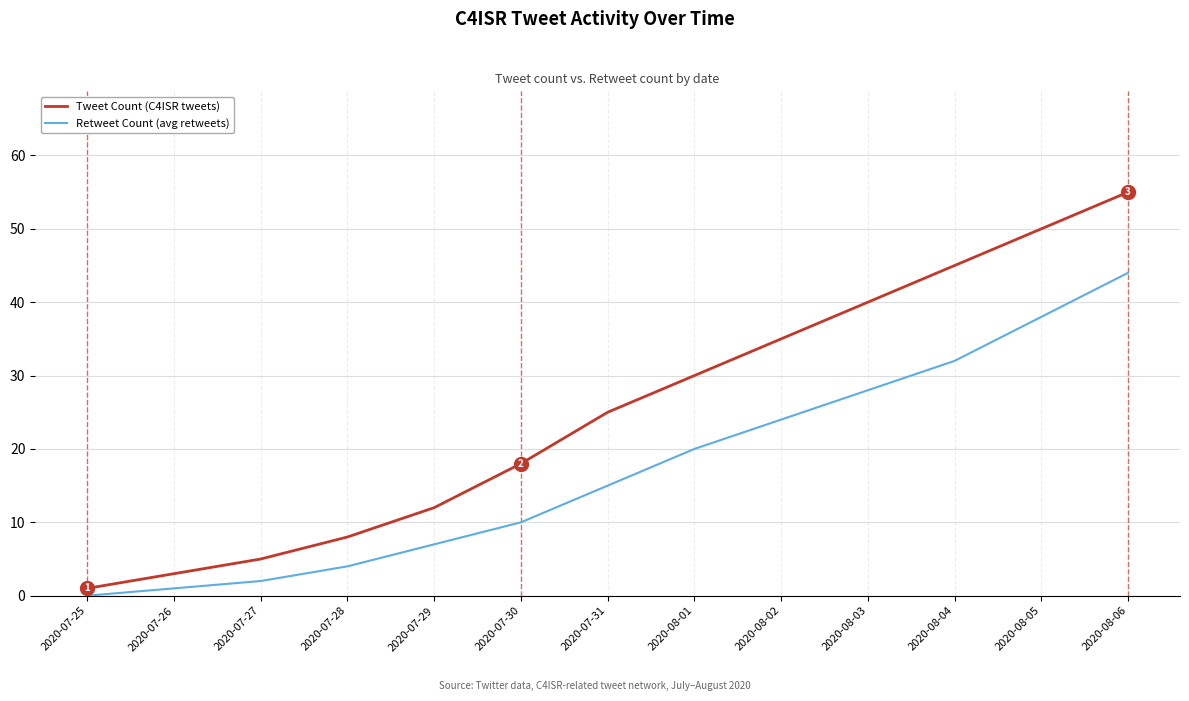

True or false: Retweet Count (avg retweets) has more than 2 points higher than both neighbors.

False